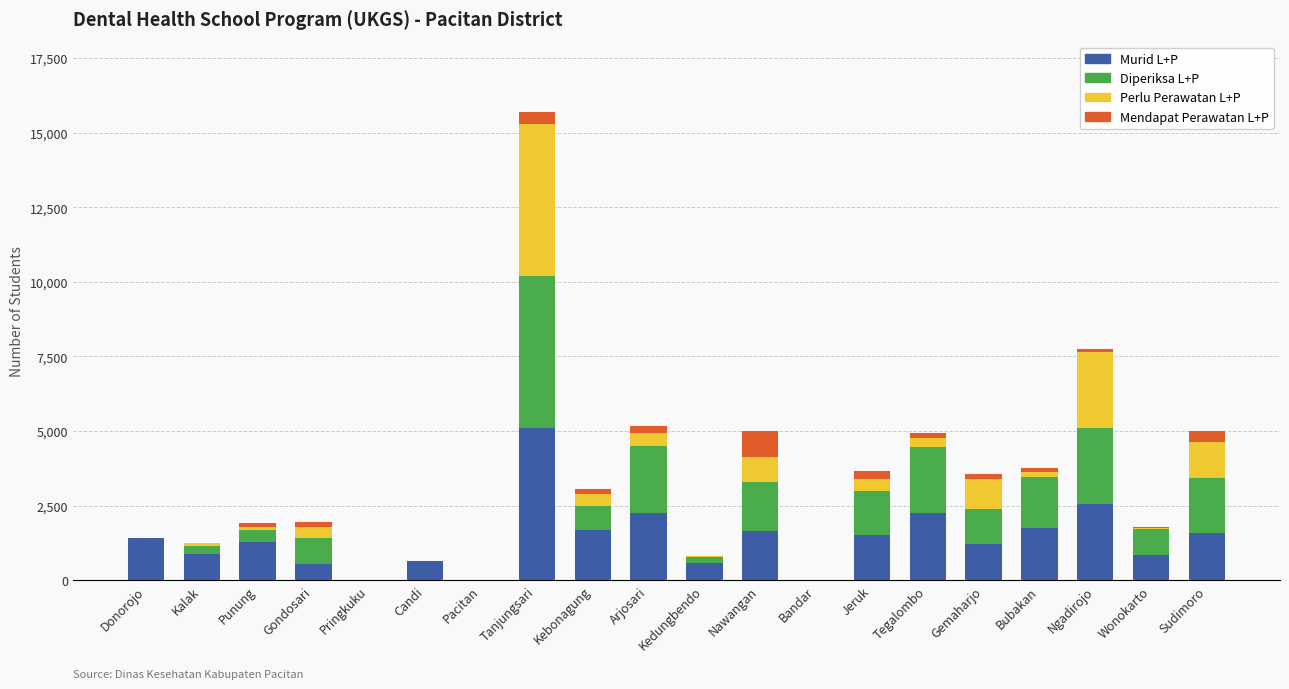

At which category is the sum across all series the highest?

Tanjungsari